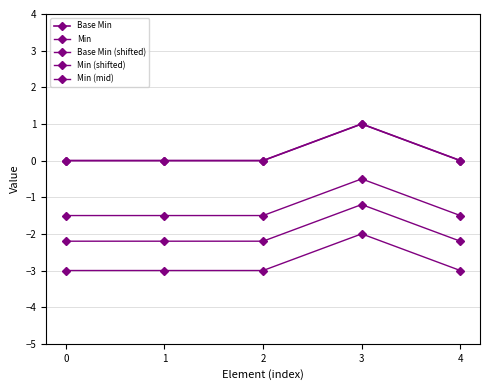

True or false: Base Min and Min (shifted) intersect in this chart.

False